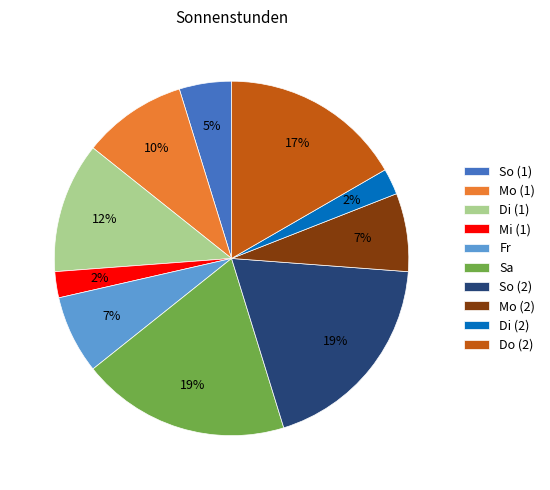

True or false: Mo (2) accounts for 15% of the total.

False